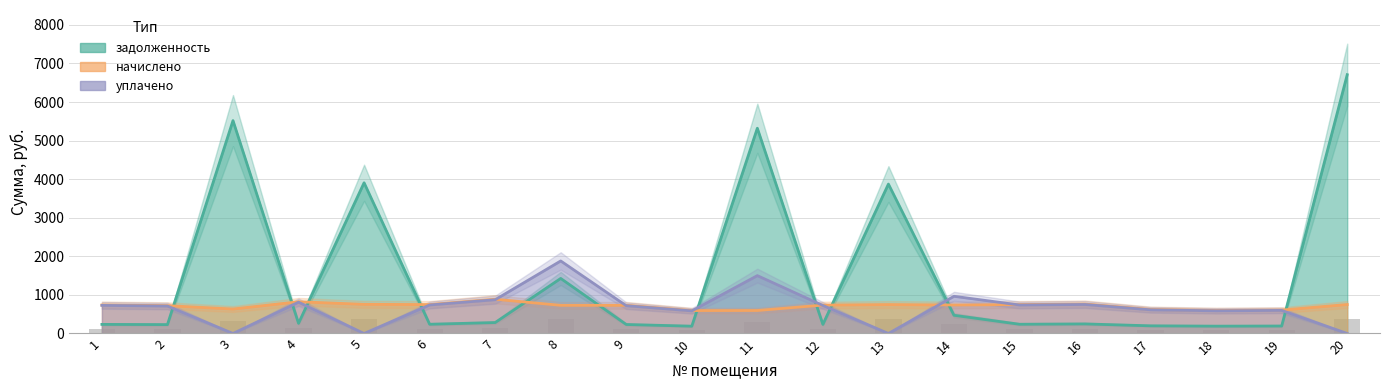

At which label does начислено reach its minimum?

10